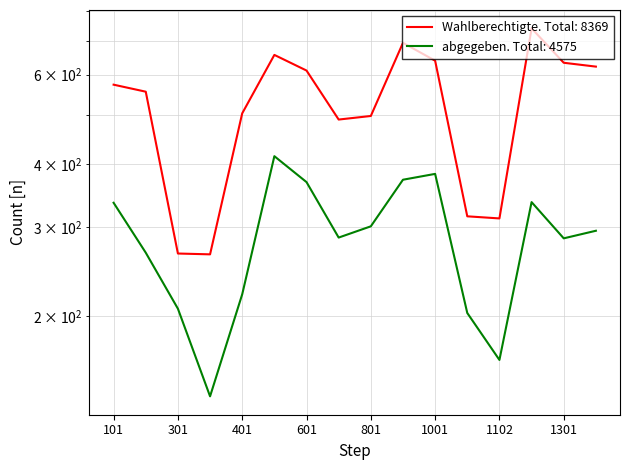

What is the difference between the second highest and second lowest values in the Wahlberechtigte series?

427